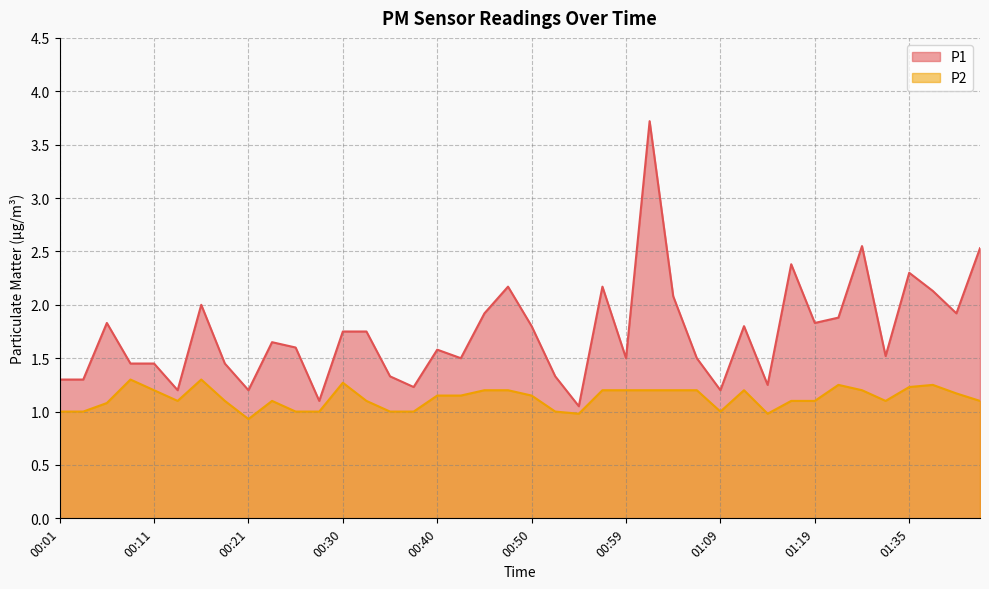

List the series in order of their overall mean, highest first.

P1, P2